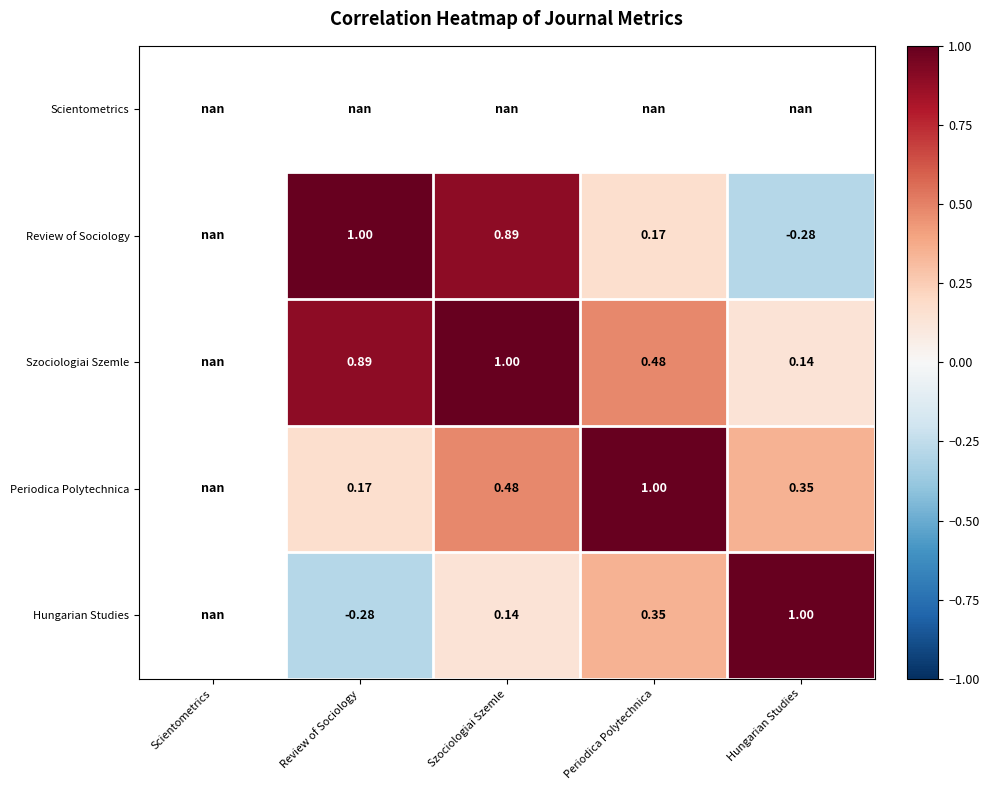

List the series in order of their overall mean, lowest first.

Scientometrics, Review of Sociology, Szociologiai Szemle, Periodica Polytechnica, Hungarian Studies